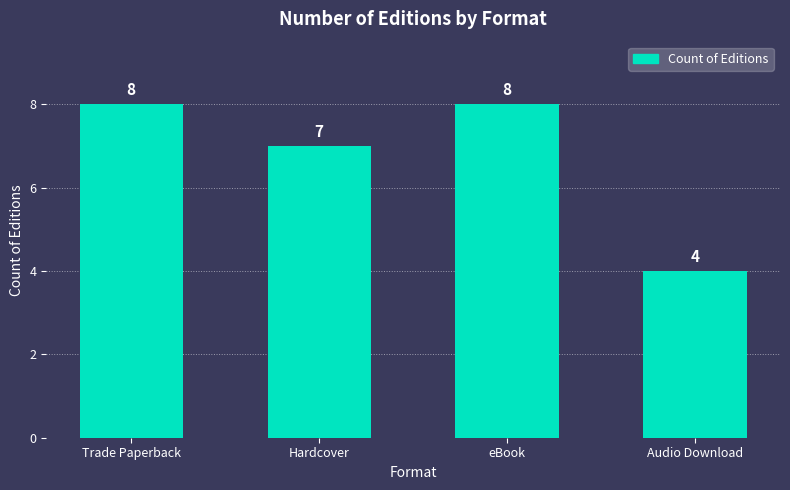

Approximately how many times larger is the value at Hardcover compared to eBook?

0.9